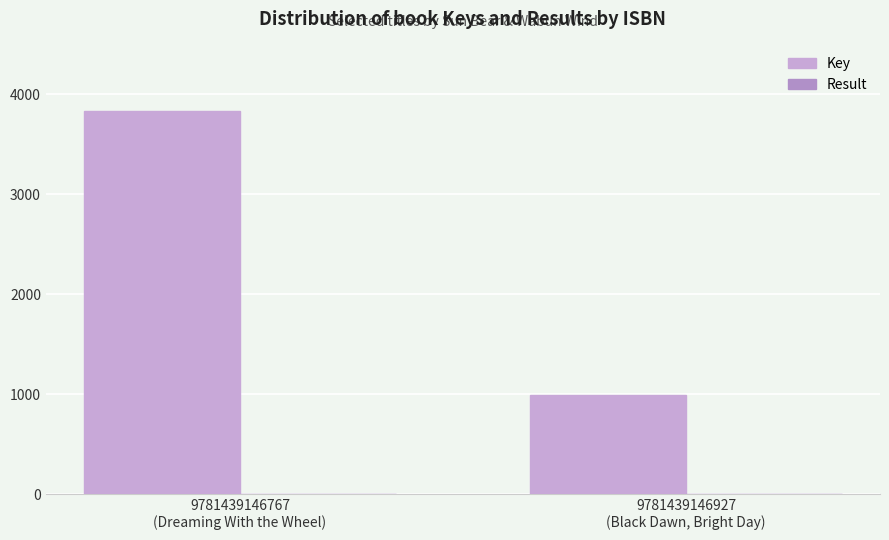

Does the chart contain stacked bars?

No